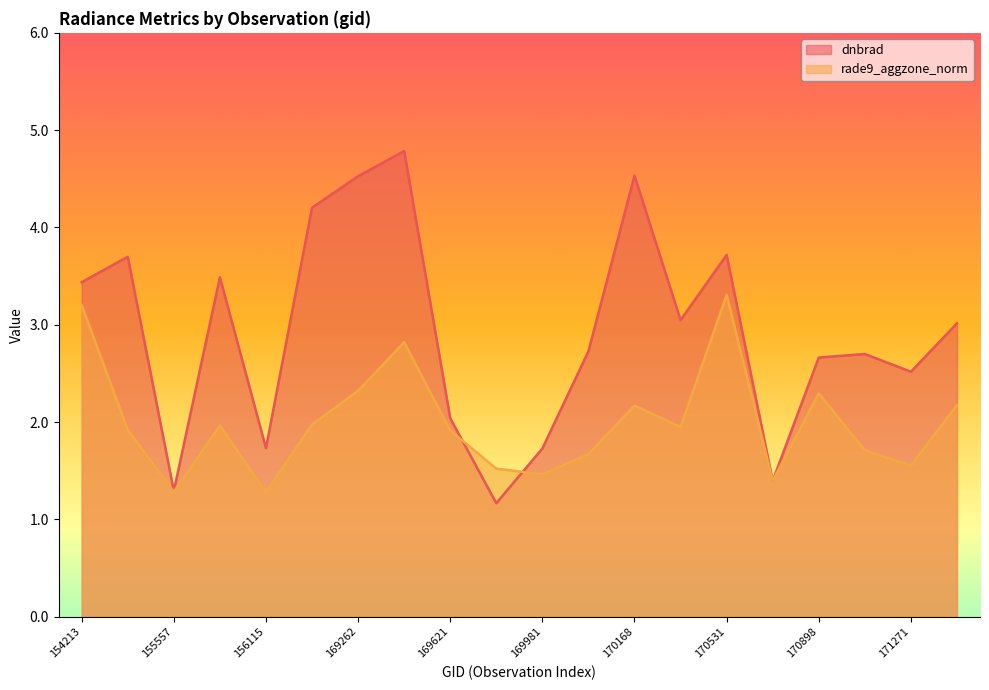

Where is the first local minimum for rade9_aggzone_norm?

155557